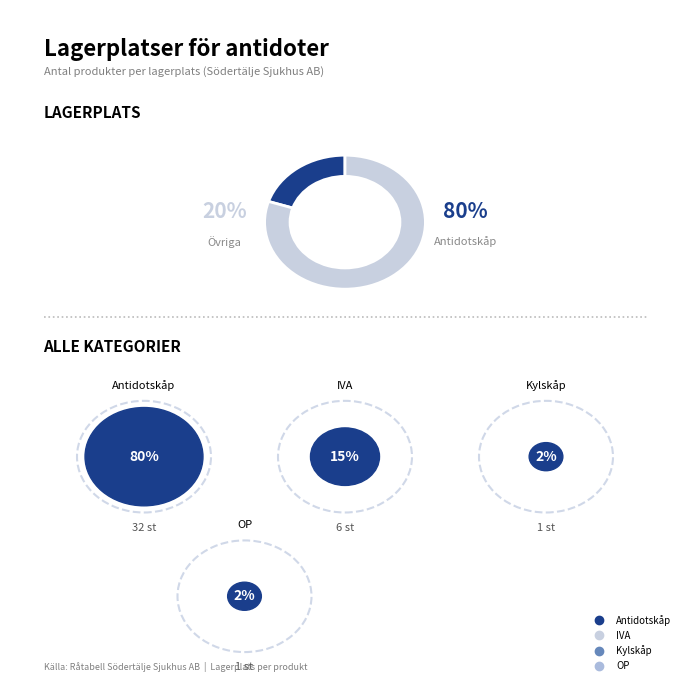

Is there a majority slice in this chart?

Yes